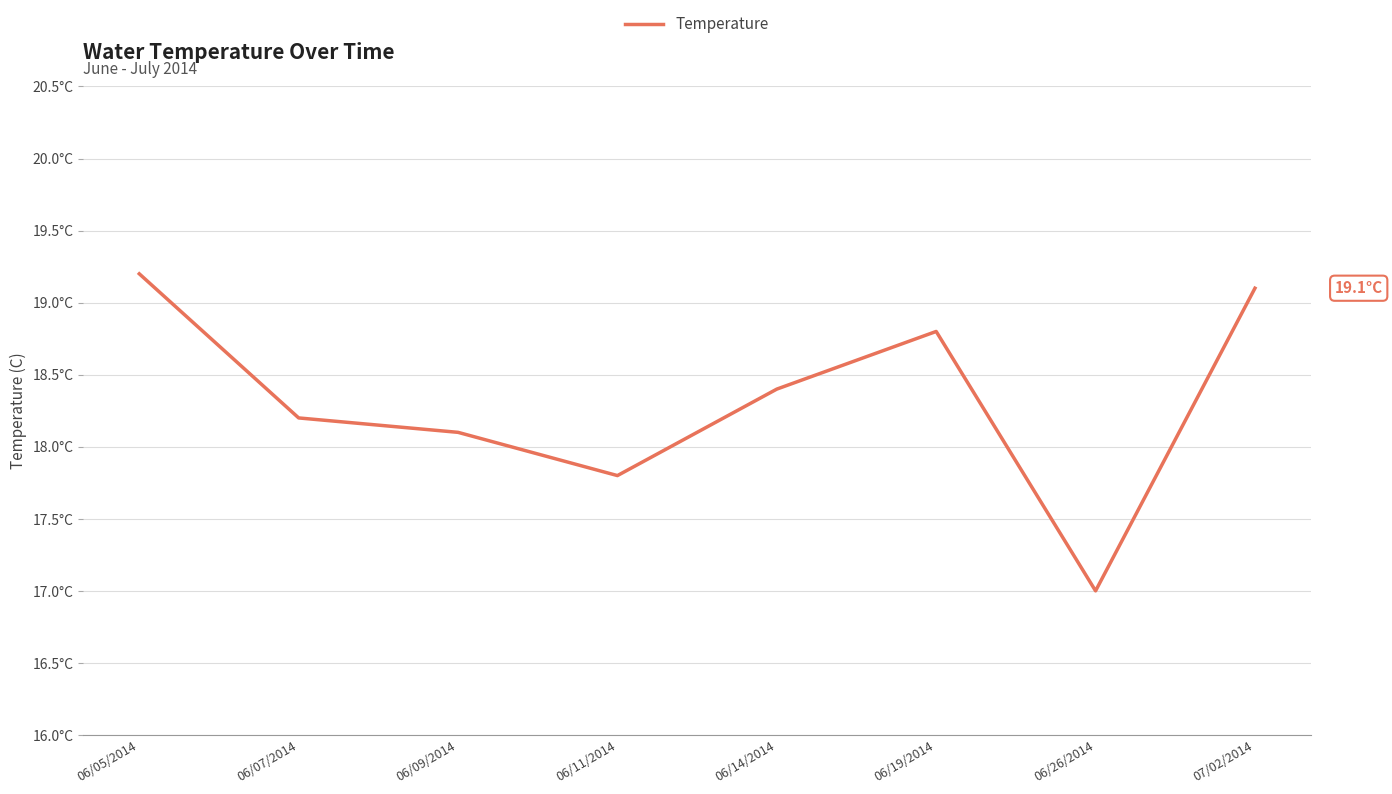

Where is the first local maximum?

06/19/2014